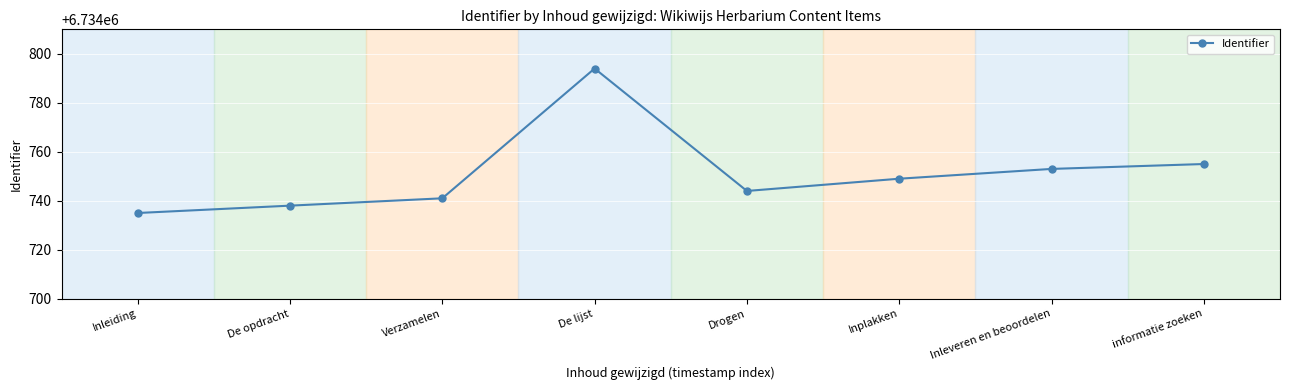

Reading right to left, list all the values displayed in this chart.

informatie zoeken=6734755	Inleveren en beoordelen=6734753	Inplakken=6734749	Drogen=6734744	De lijst=6734794	Verzamelen=6734741	De opdracht=6734738	Inleiding=6734735